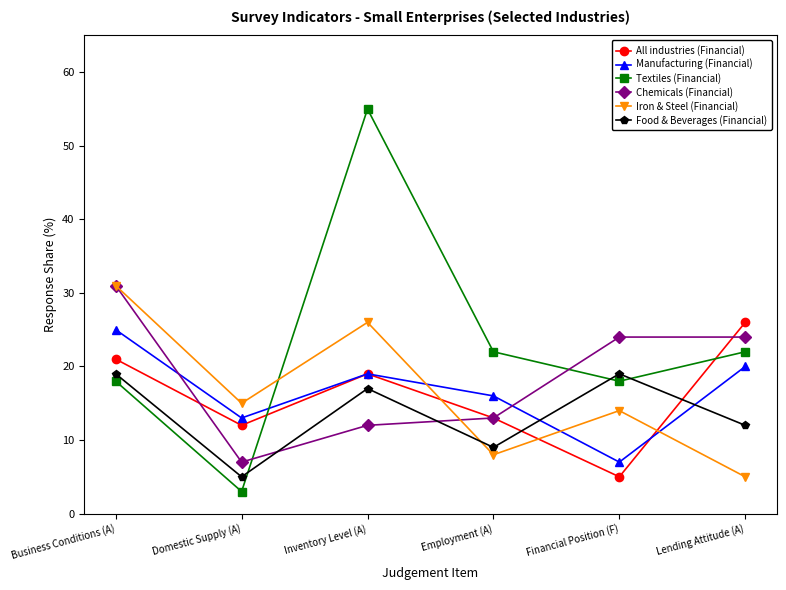

Where is the first local maximum for Manufacturing (Financial)?

Inventory Level (A)